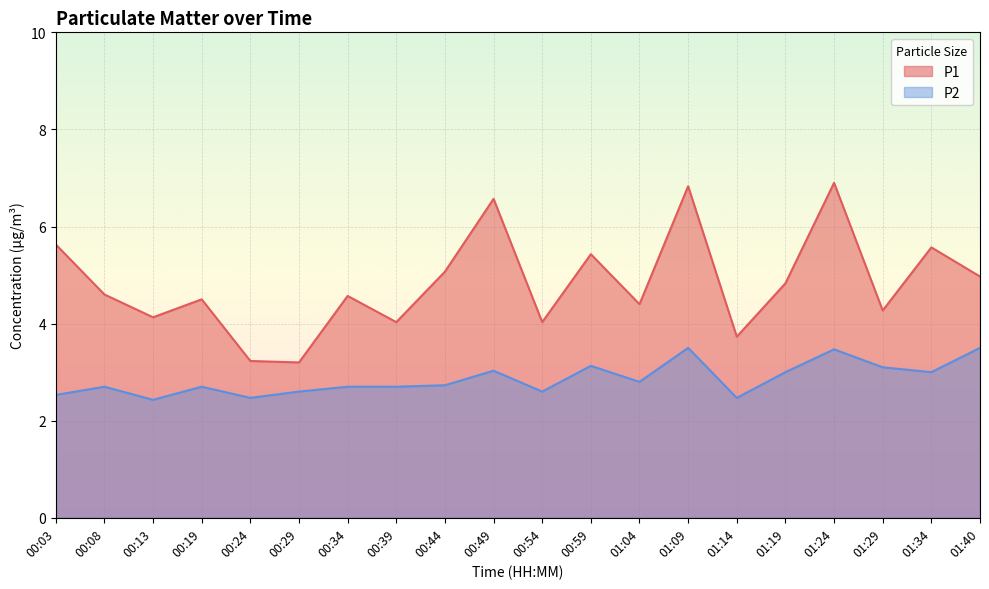

What position from the left is 00:24?

5